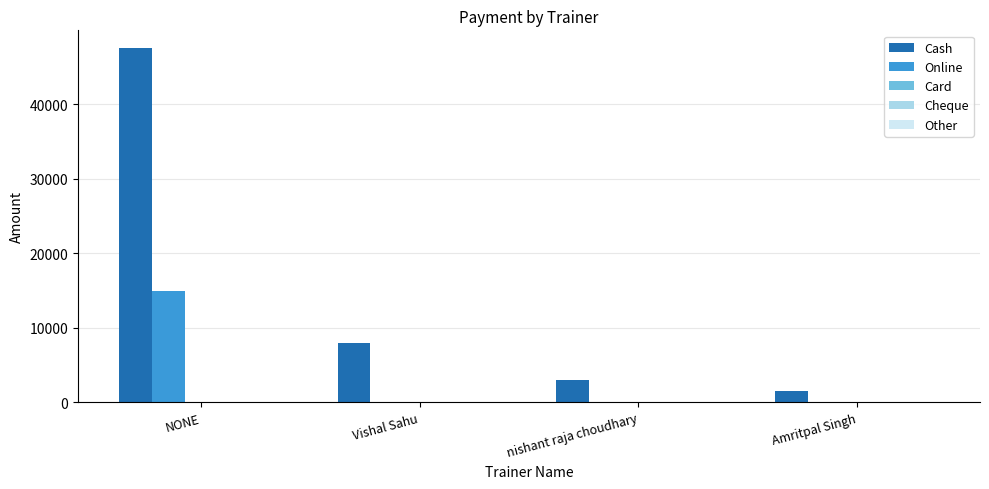

Does the chart contain stacked bars?

No